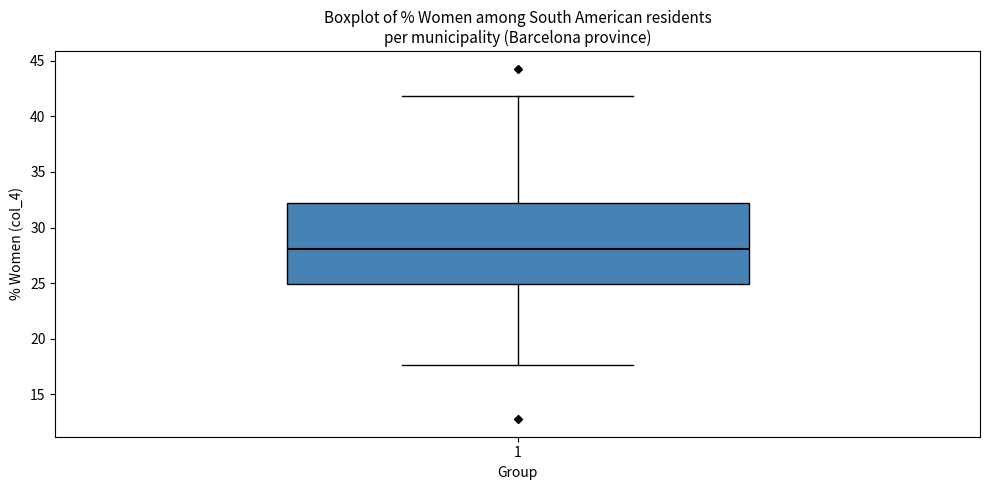

Read this box plot against the y-axis: the position of the median line, the range covered by the box, and the ends of both whiskers. The values are not printed on the chart, so give them approximately, as read against the axis.

median 28.0, box 25.0 to 32.0, whiskers 17.5 to 42.0